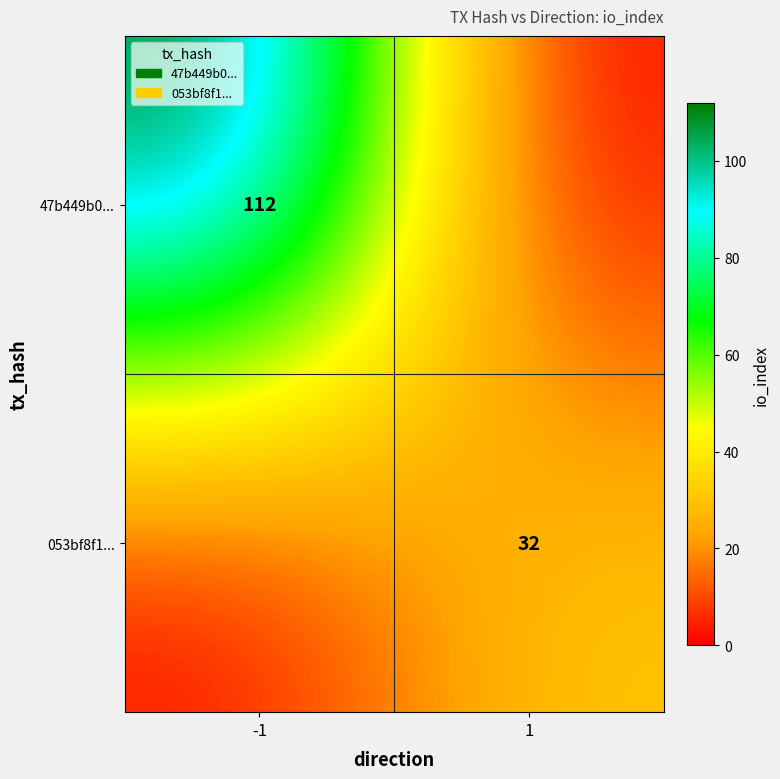

The value of 47b449b0... at -1 is 112. True or false?

True